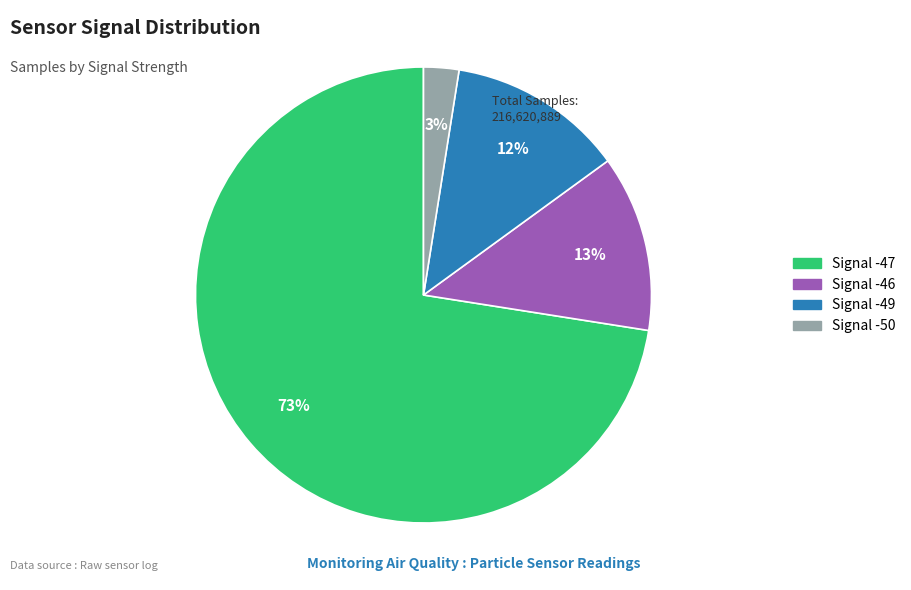

To the nearest percent, what is the average slice percentage?

25%